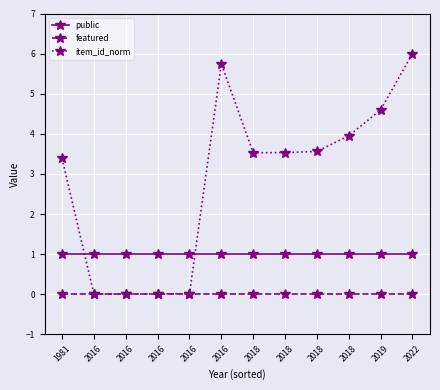

True or false: item_id_norm has more than 1 points higher than both neighbors.

False